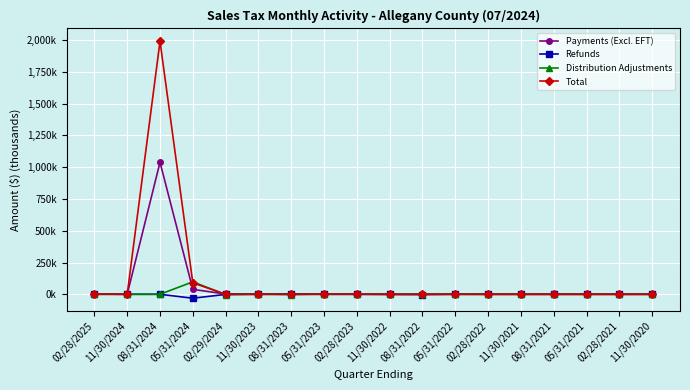

What are all the series names shown in the legend?

Payments (Excl. EFT), Refunds, Distribution Adjustments, Total